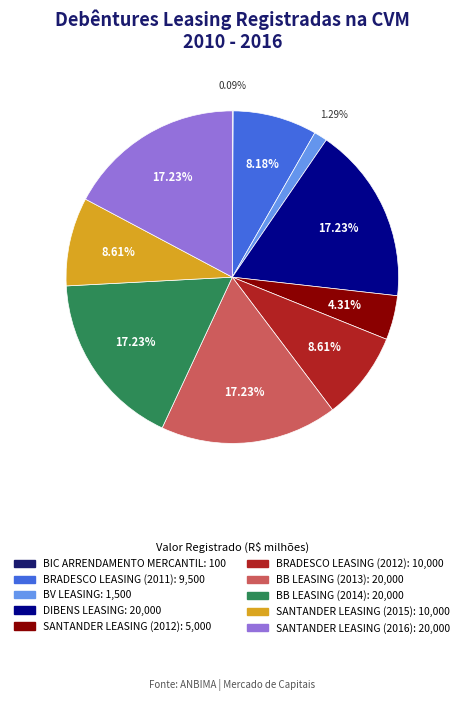

To the nearest percent, what is the combined percentage of SANTANDER LEASING (2012) and SANTANDER LEASING (2015)?

13%